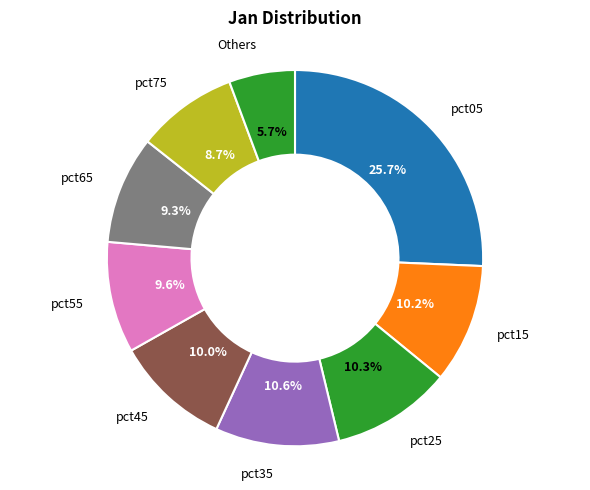

Count the number of slices in the pie.

9